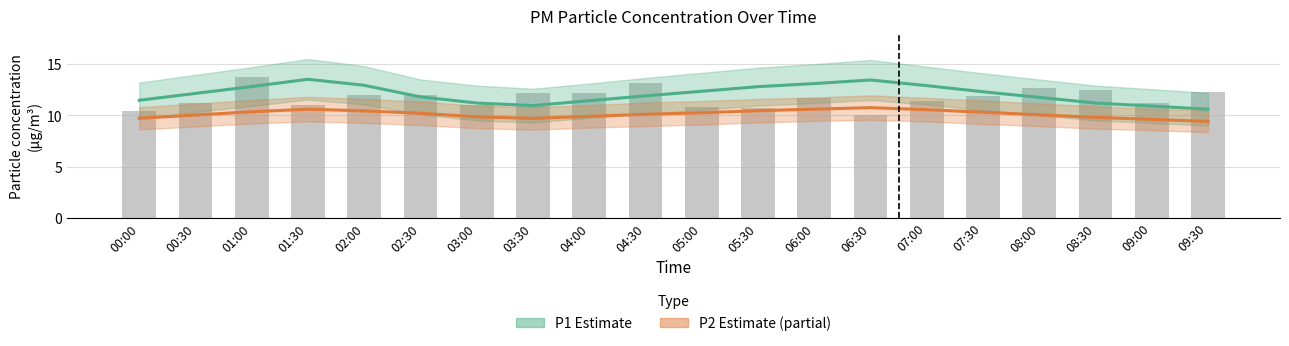

What is the difference between the maximum and minimum values in the P1 Estimate series?

2.9